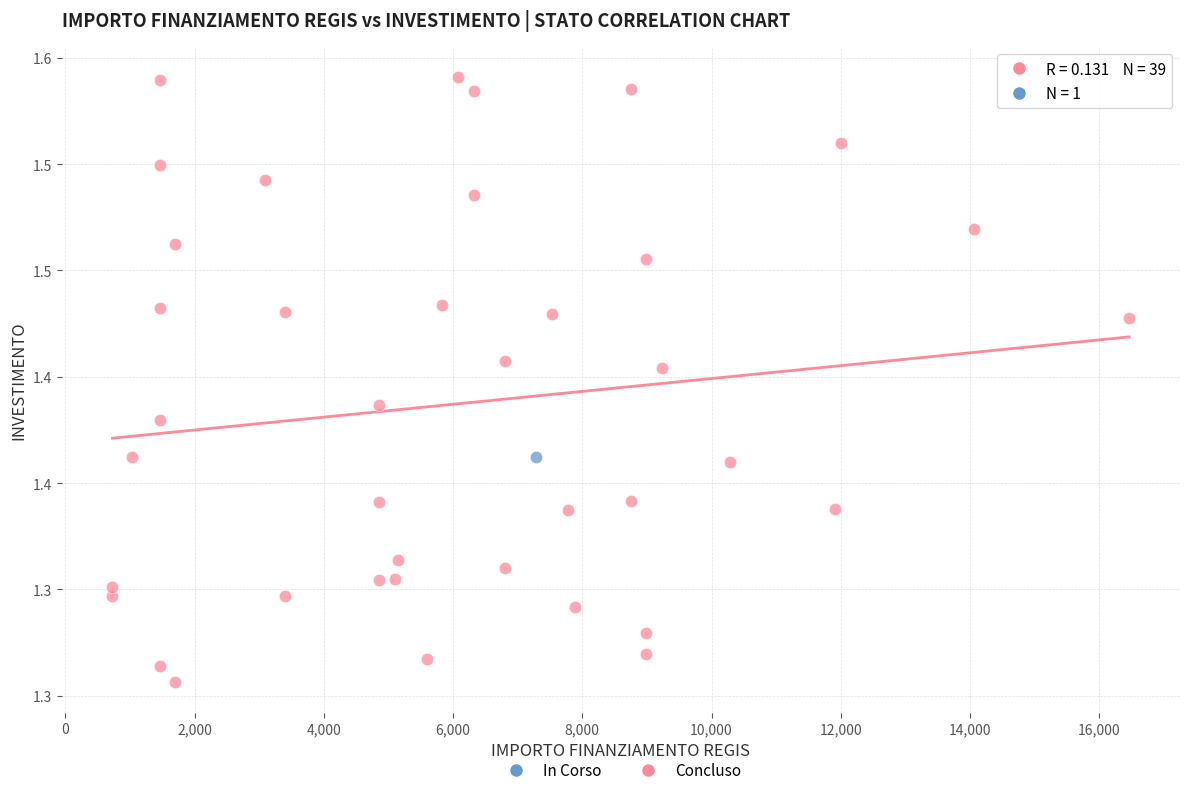

What are all the series names shown in the legend?

In Corso, Concluso